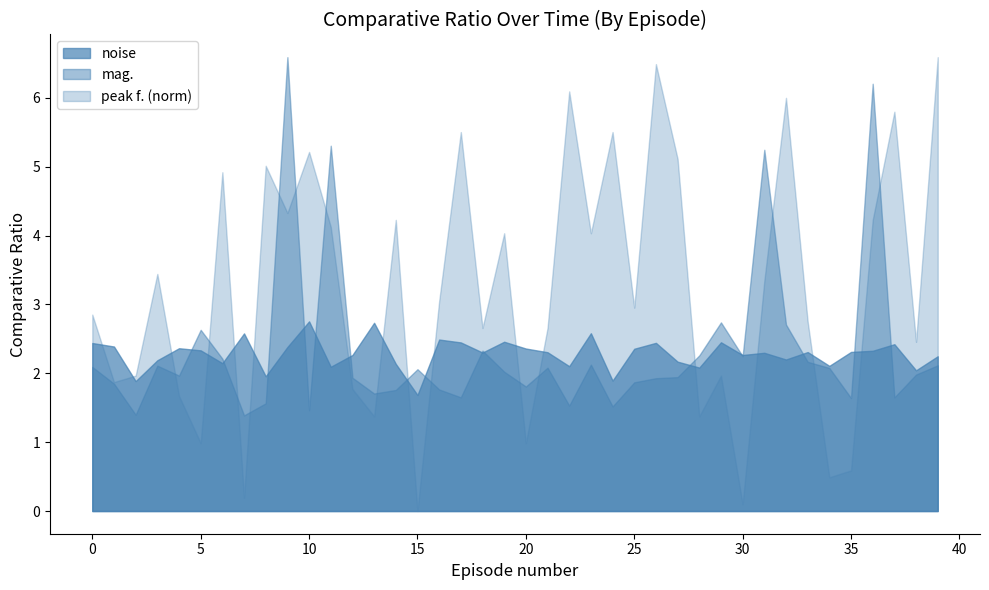

The value of noise at 2 is 0.9. True or false?

False